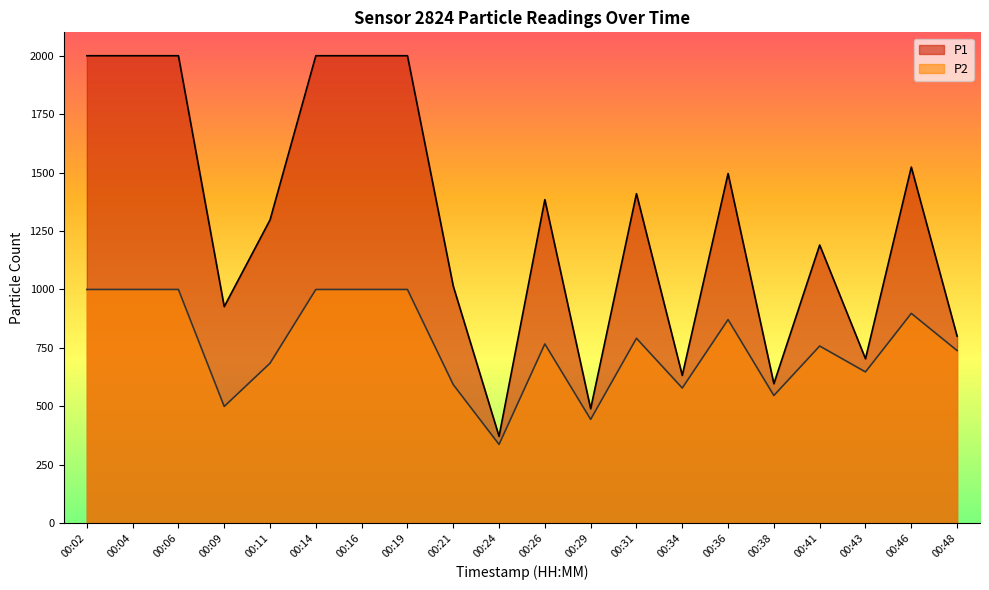

True or false: P2 has more than 2 interior local peaks.

True